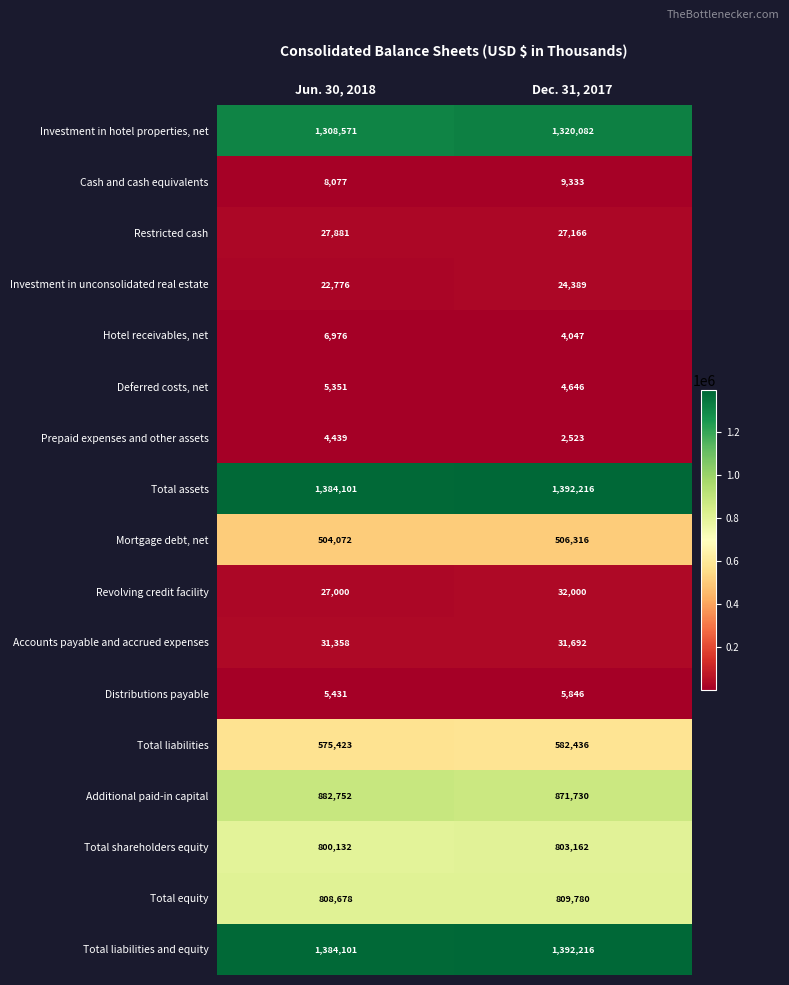

Is it true that Cash and cash equivalents equals 8077 at Jun. 30, 2018?

True